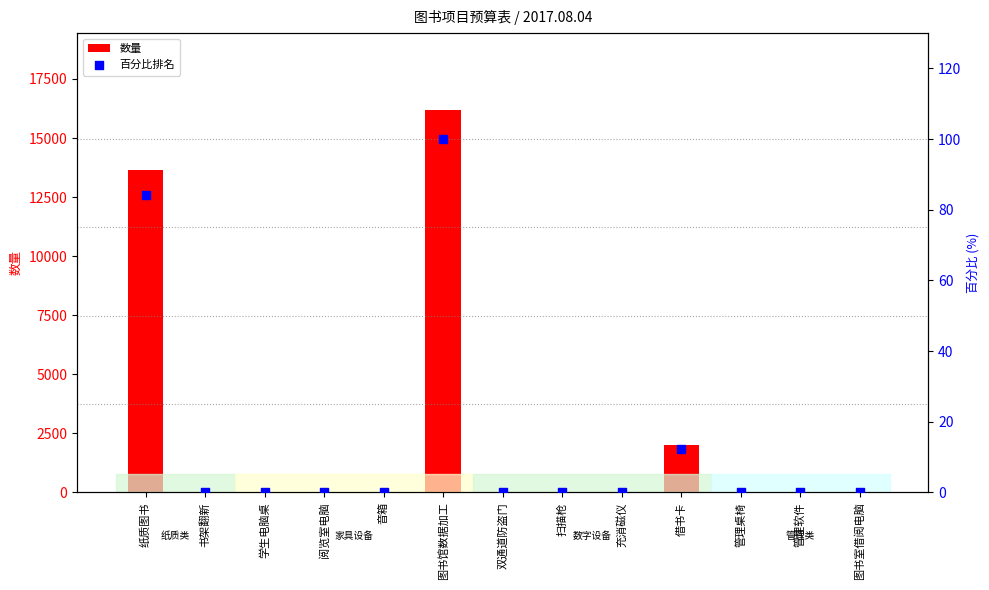

What is the total value across all series at 扫描枪?

2.0